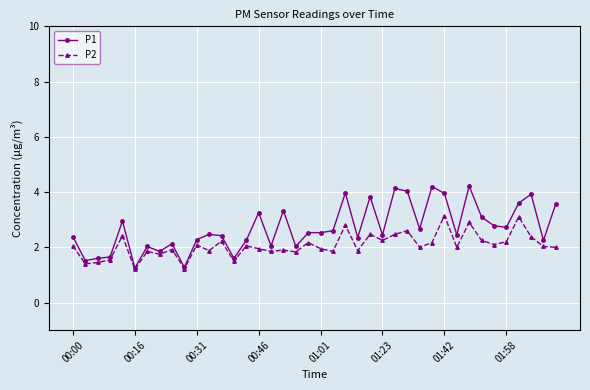

What is the lowest value of the P2 series?

1.2